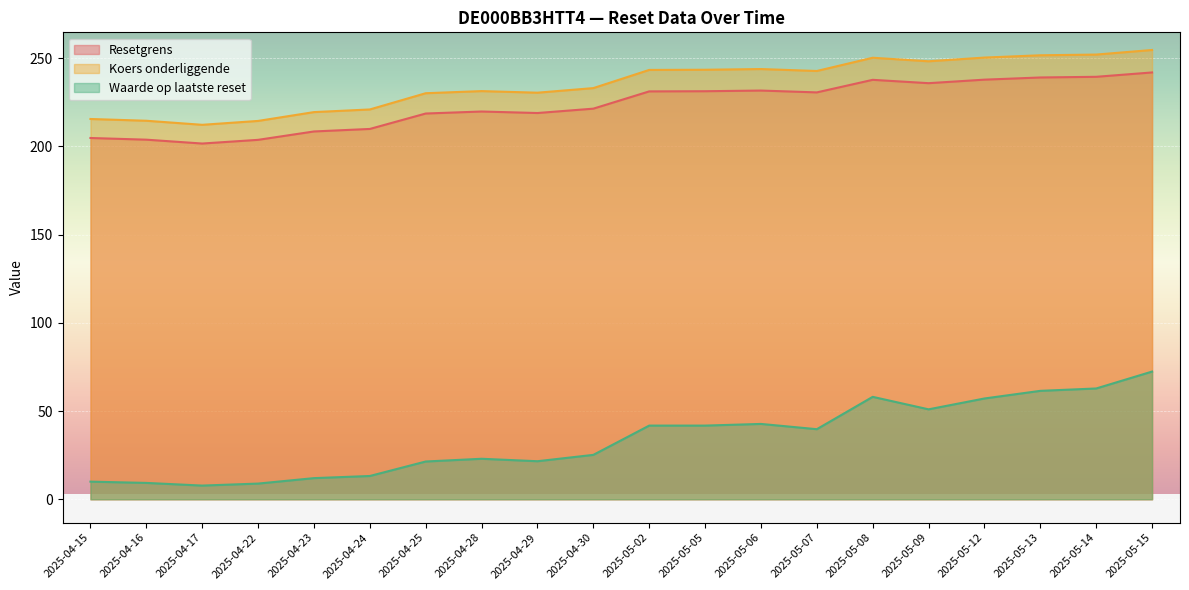

The Koers onderliggende series shows 130.2 at 2025-04-22. True or false?

False